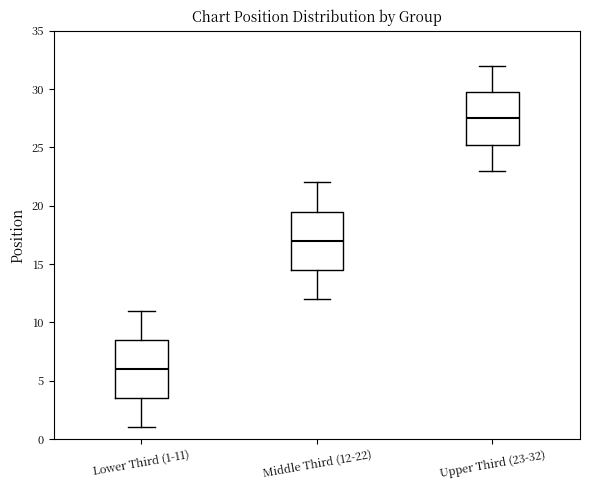

Reading left to right, transcribe this box plot: for each box, give where its median line is, the range the box spans, and where its two whiskers end, as read against the y-axis. The values are not printed on the chart, so give them approximately, as read against the axis.

Lower Third (1-11): median 6.0, box 3.5 to 8.5, whiskers 1.0 to 11.0
Middle Third (12-22): median 17.0, box 14.5 to 19.5, whiskers 12.0 to 22.0
Upper Third (23-32): median 27.5, box 25.5 to 30.0, whiskers 23.0 to 32.0